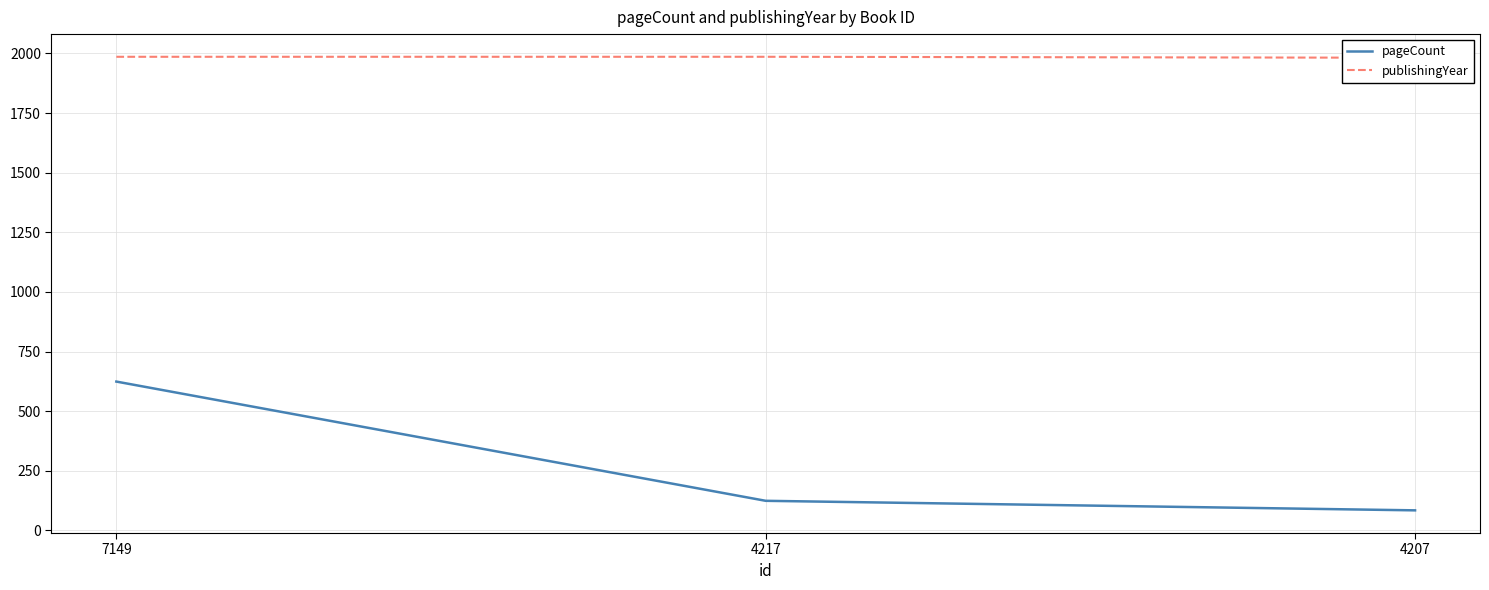

What is the lowest value of the pageCount series?

84